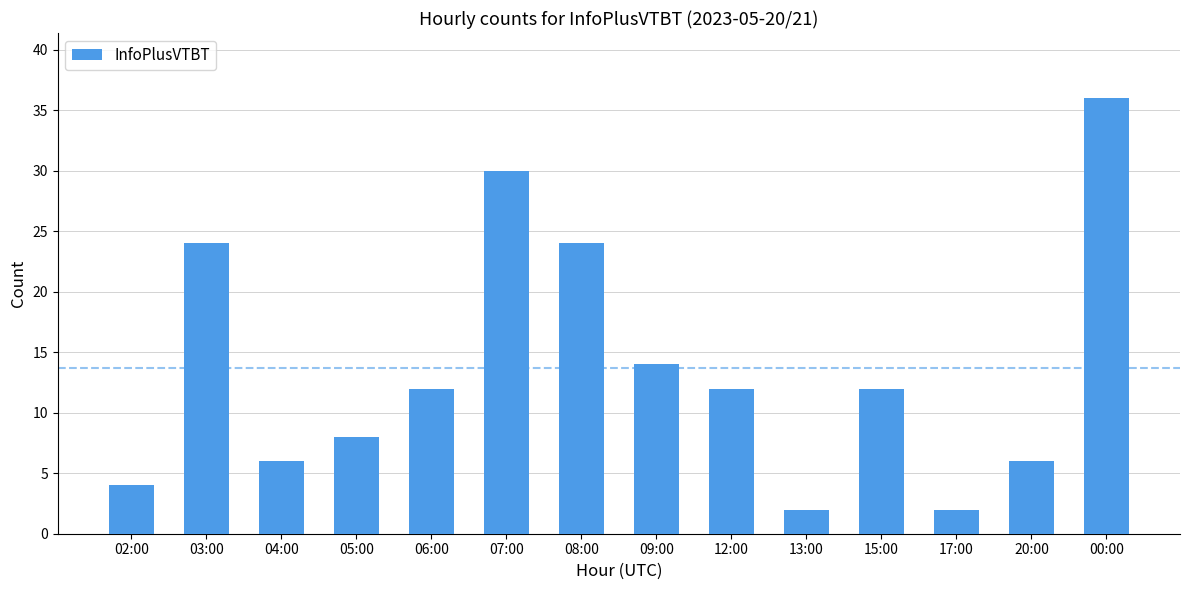

Are the bars grouped side by side (vs. stacked)?

No